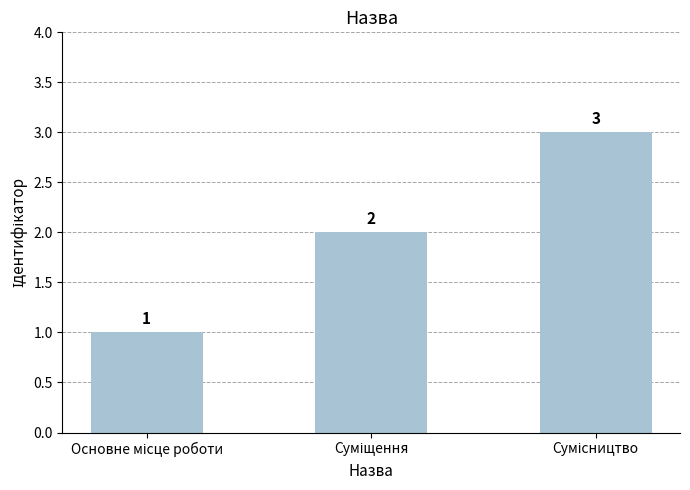

How many values are between 1 and 3?

3